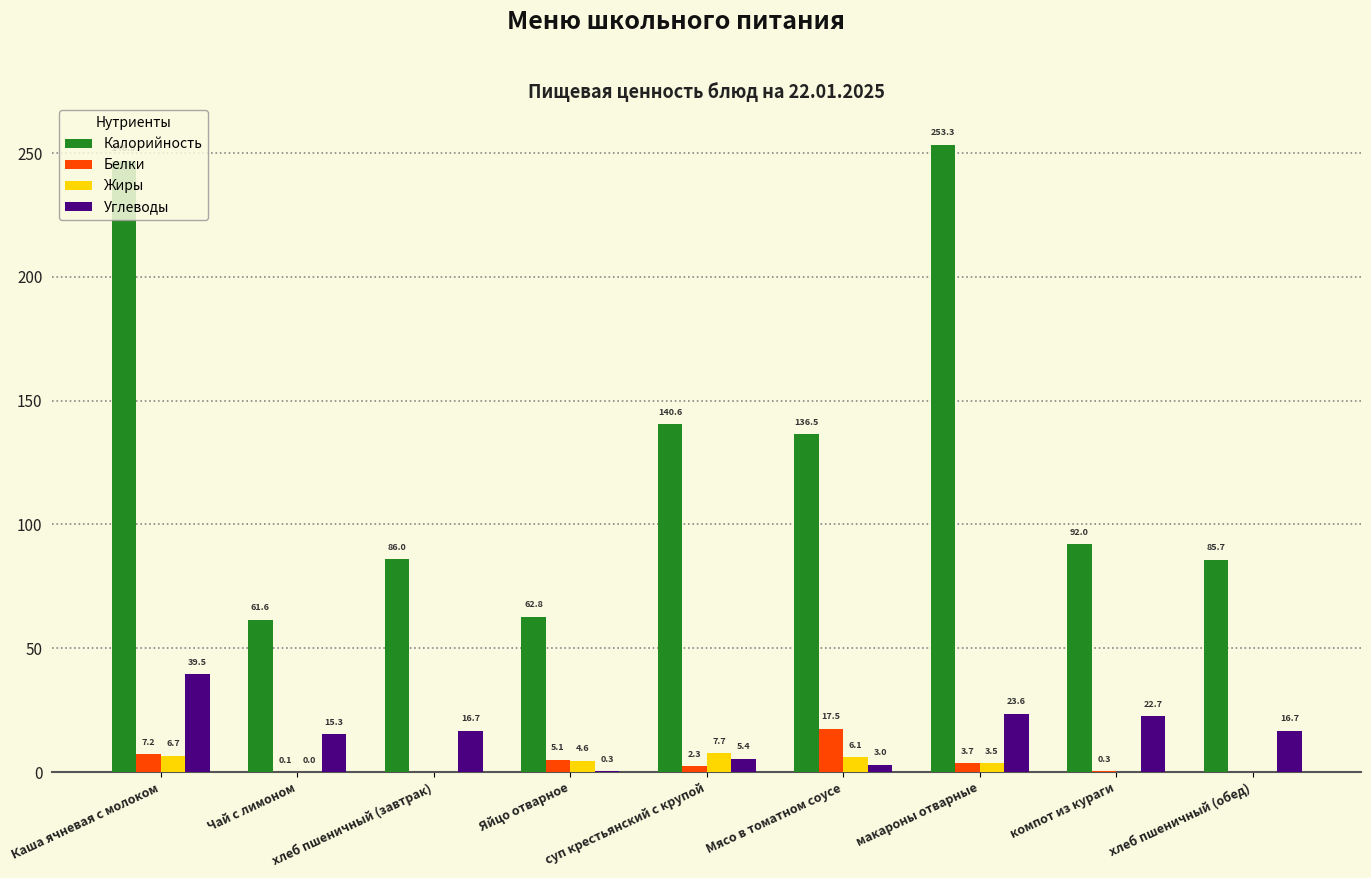

Which category has the highest value in the Белки series?

Мясо в томатном соусе